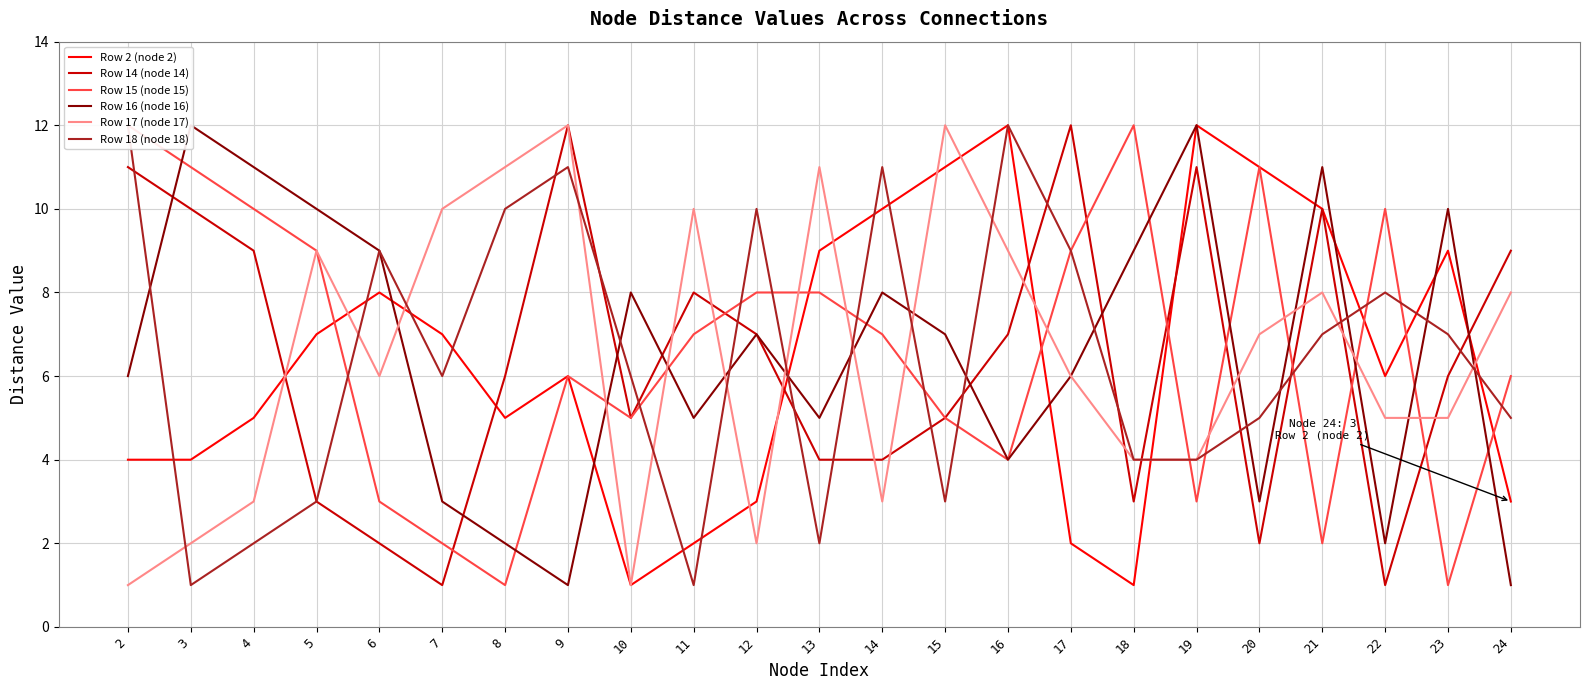

The value of Row 15 (node 15) at 3 is 15. True or false?

False